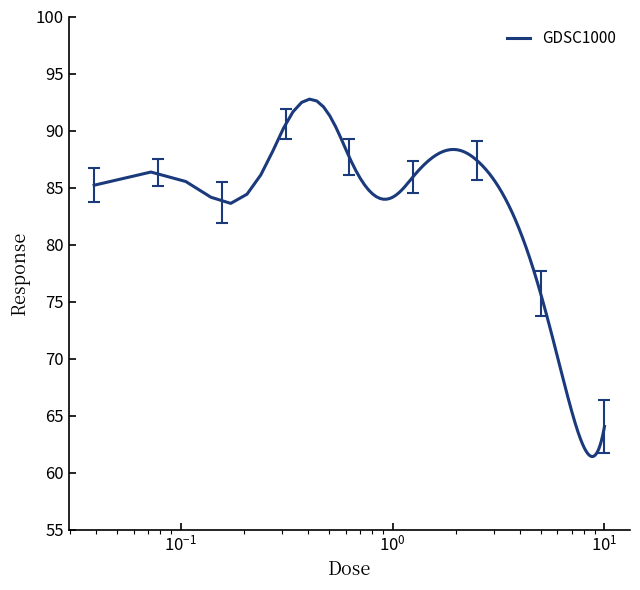

What is the maximum value shown in the chart?

92.8